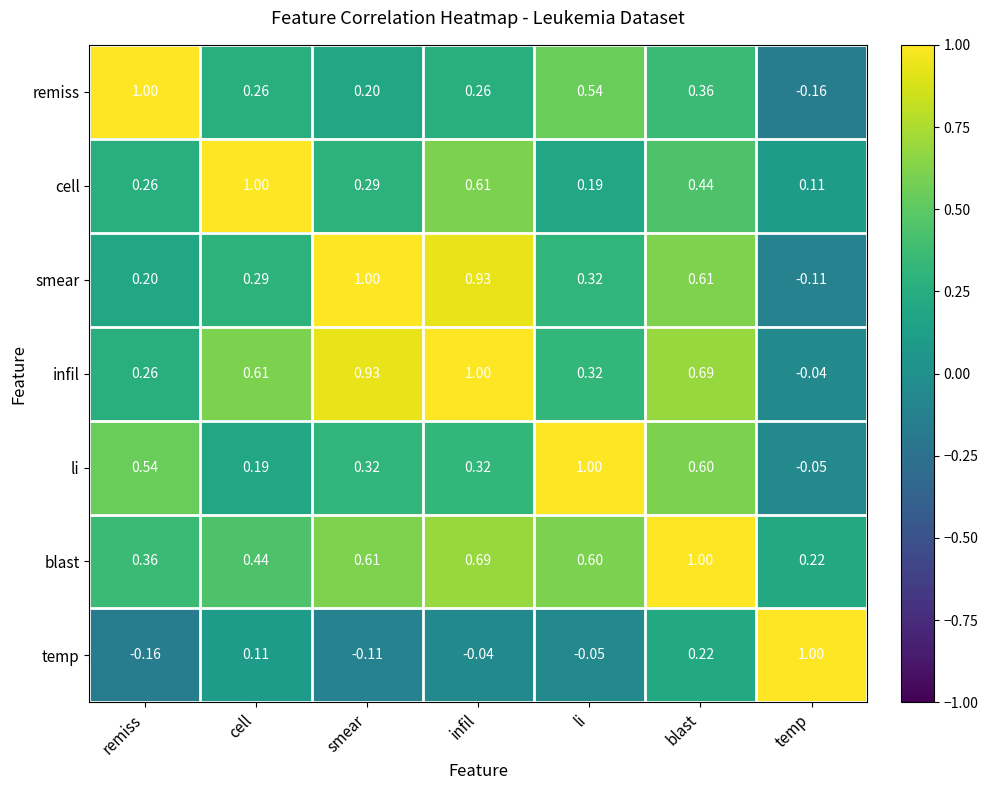

Rank the series at smear from highest to lowest value.

smear, infil, blast, li, cell, remiss, temp